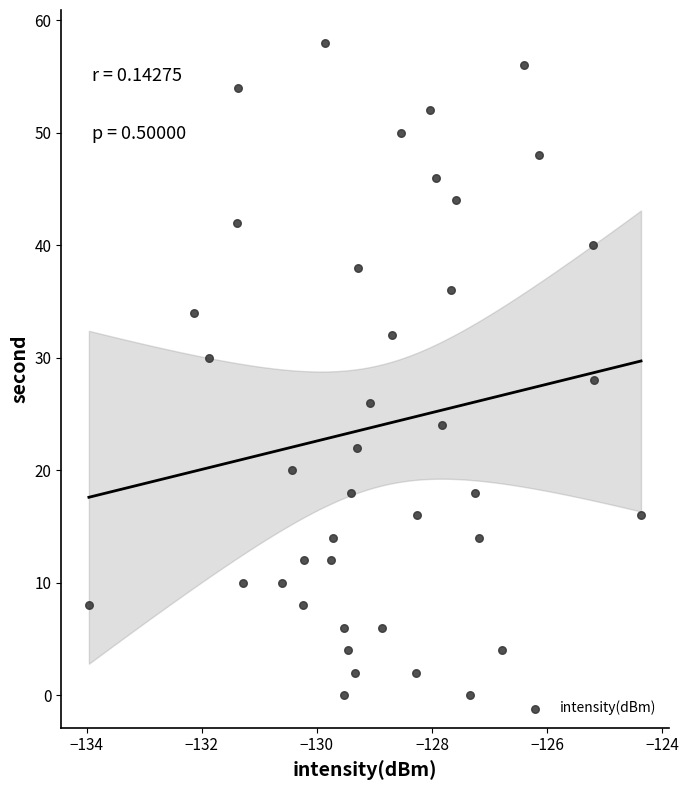

What is the range of Y values (max minus min)?

58